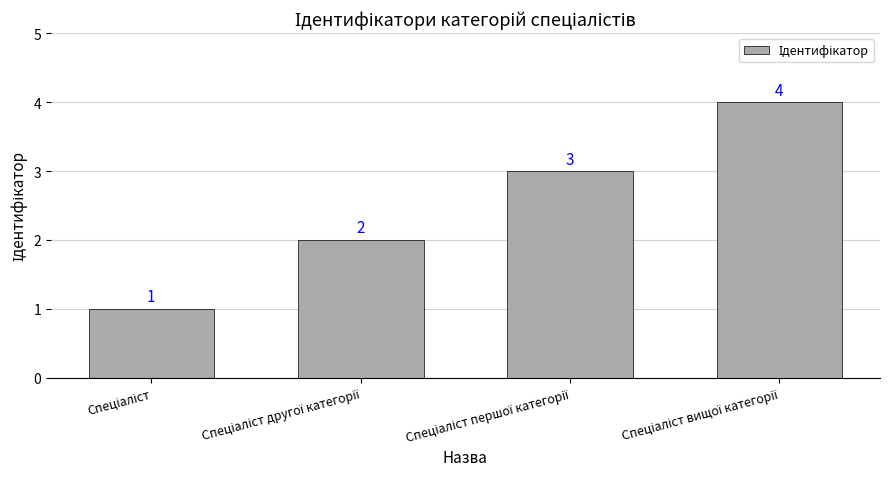

How many values are below 3?

2